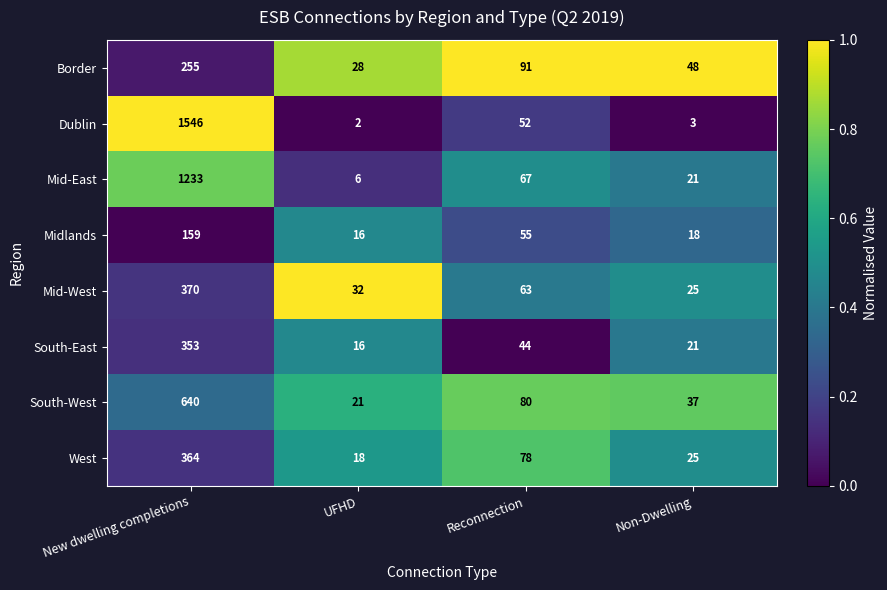

What is the difference between the highest and lowest values at UFHD?

30